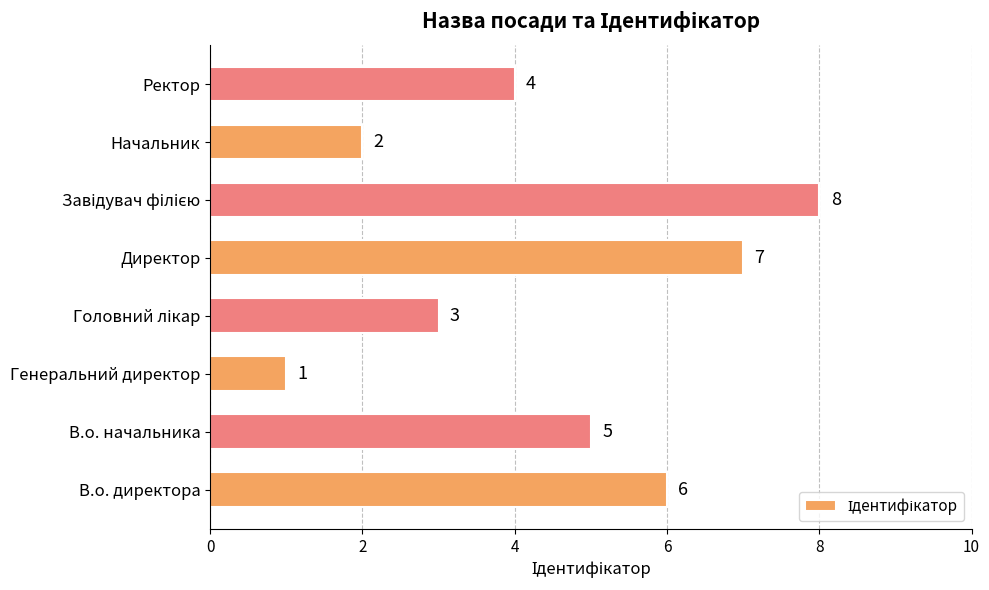

How many values are between 3 and 7?

5